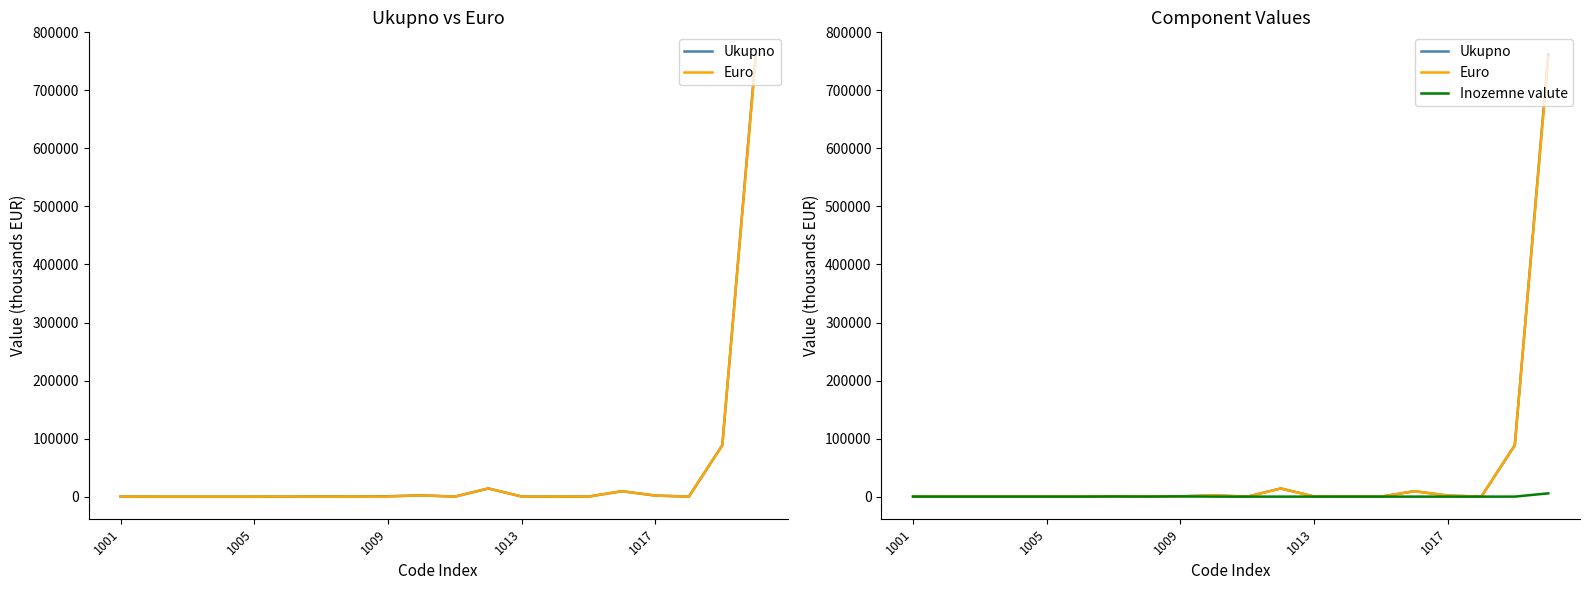

The value of Ukupno at 1013 is -406332. True or false?

False